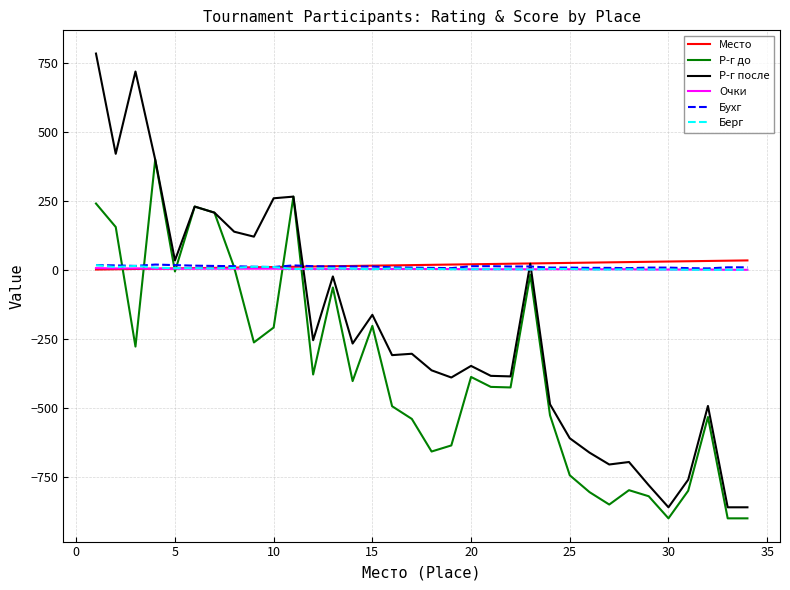

Which series has the largest range (max minus min)?

Р-г после